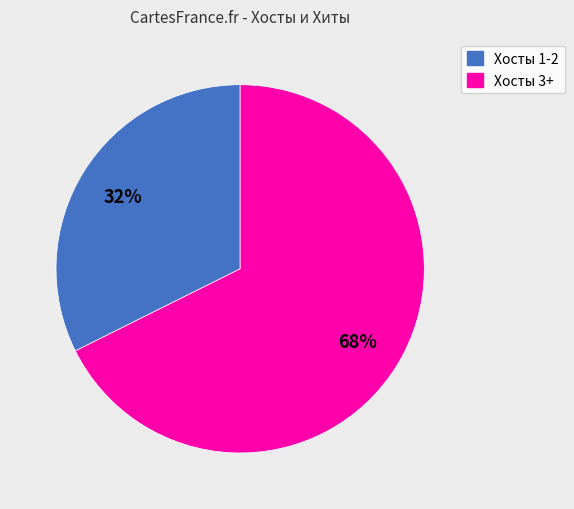

To the nearest percent, what is the average slice percentage?

50%